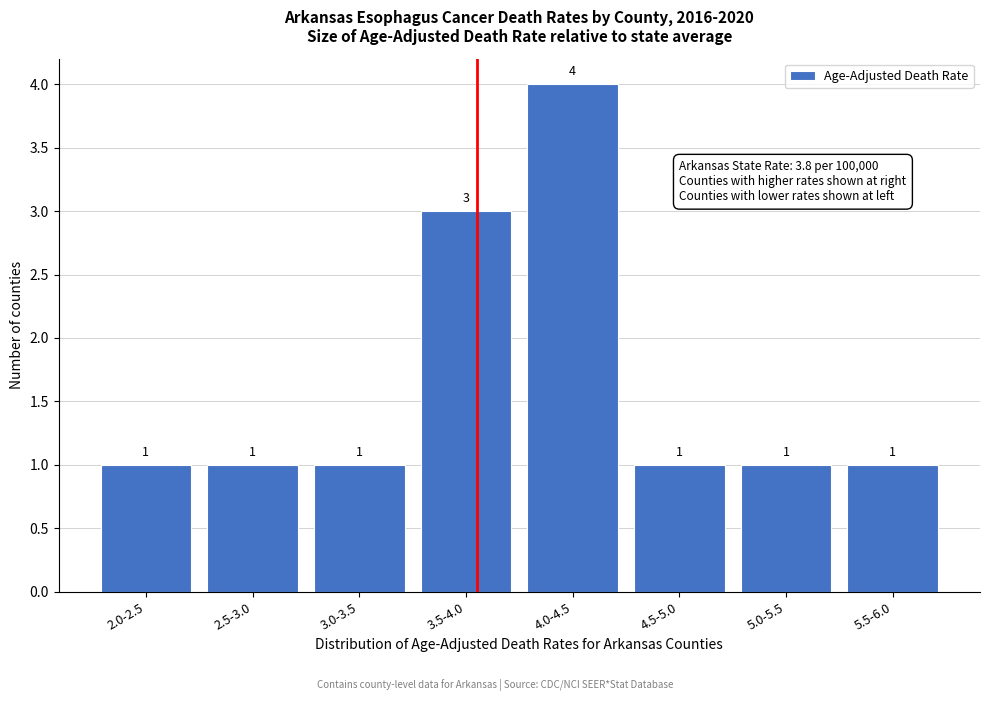

Reading left to right, extract all data points from this chart.

2.0-2.5=1	2.5-3.0=1	3.0-3.5=1	3.5-4.0=3	4.0-4.5=4	4.5-5.0=1	5.0-5.5=1	5.5-6.0=1